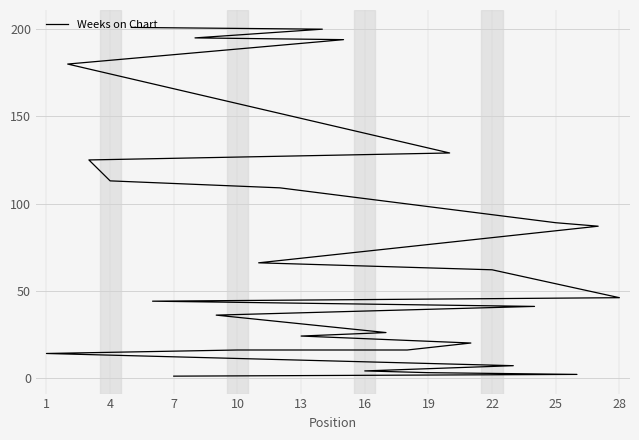

How many lines are shown in the chart?

1